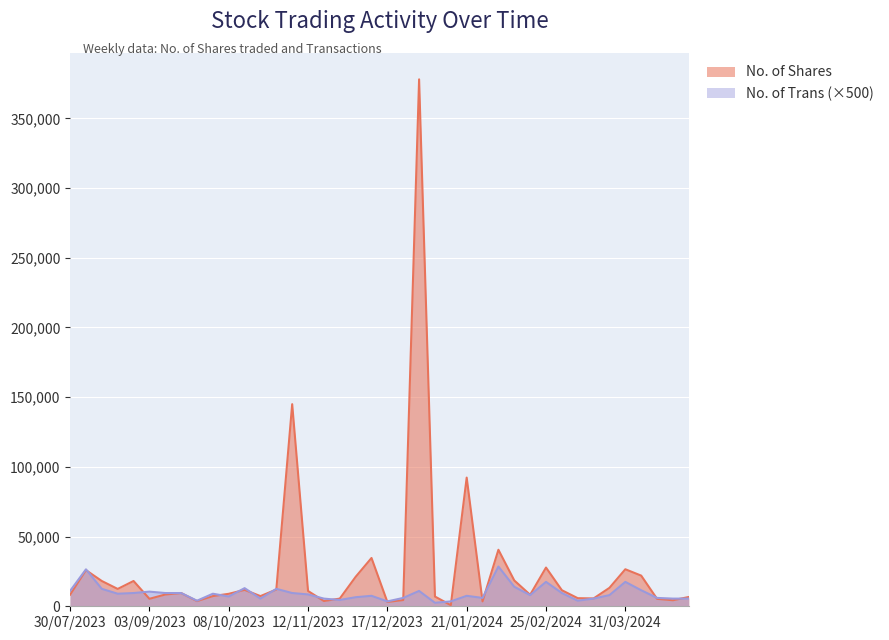

How many categories are shown in the chart?

40